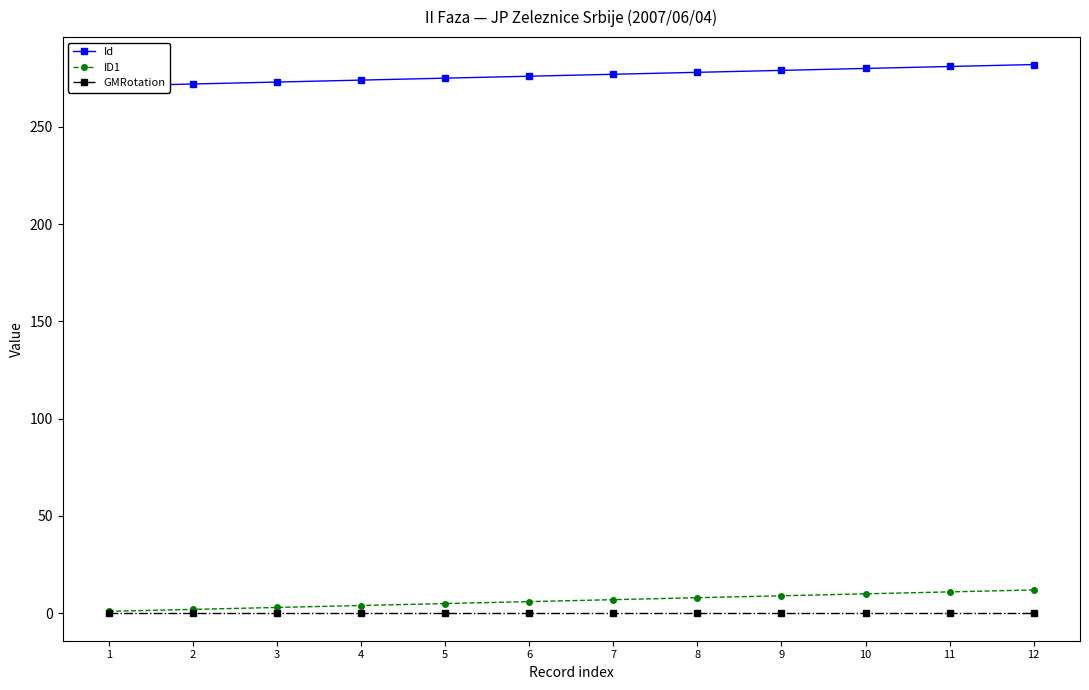

What is the total value across all series at 2?

274